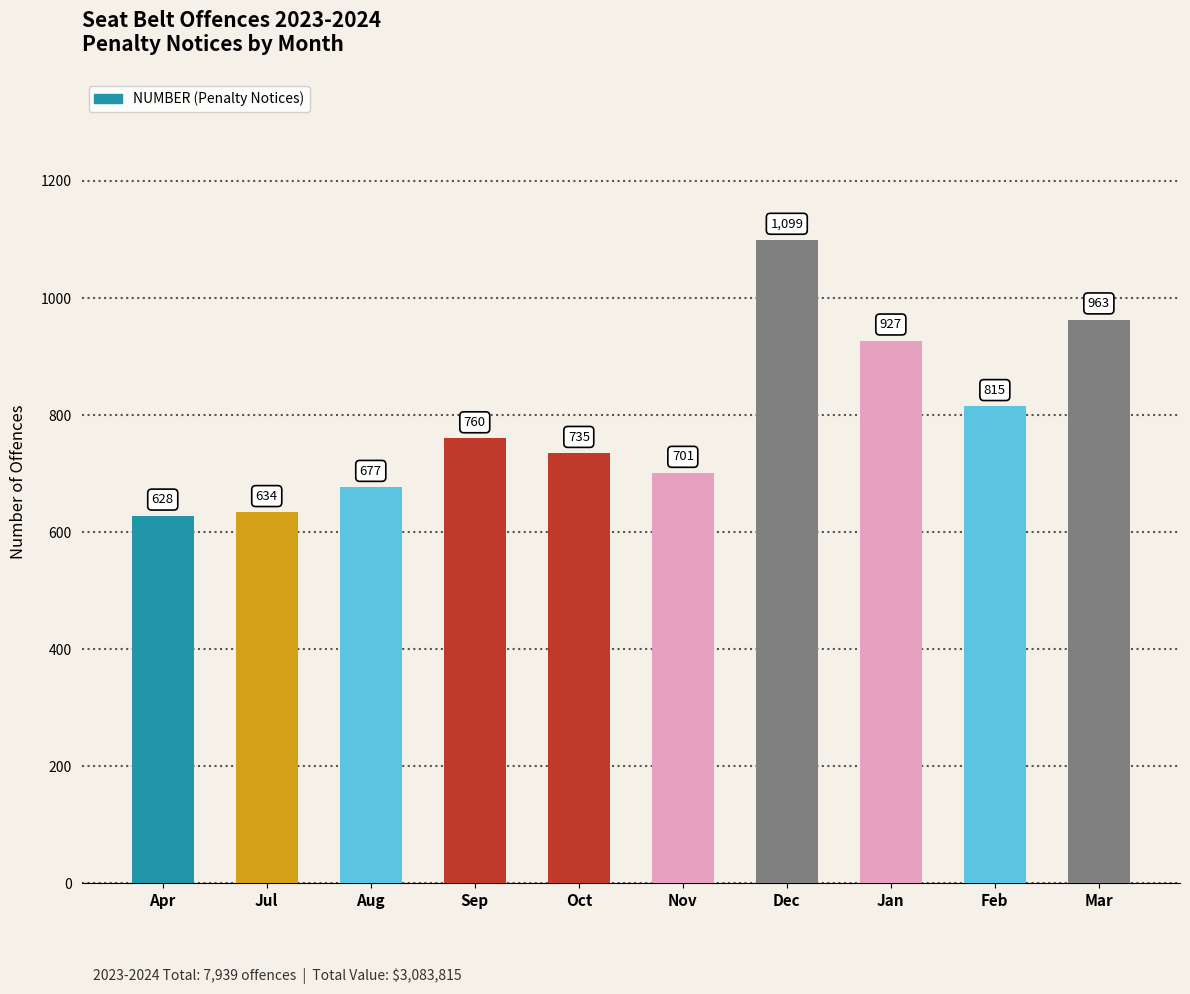

How many bars are there in total?

10